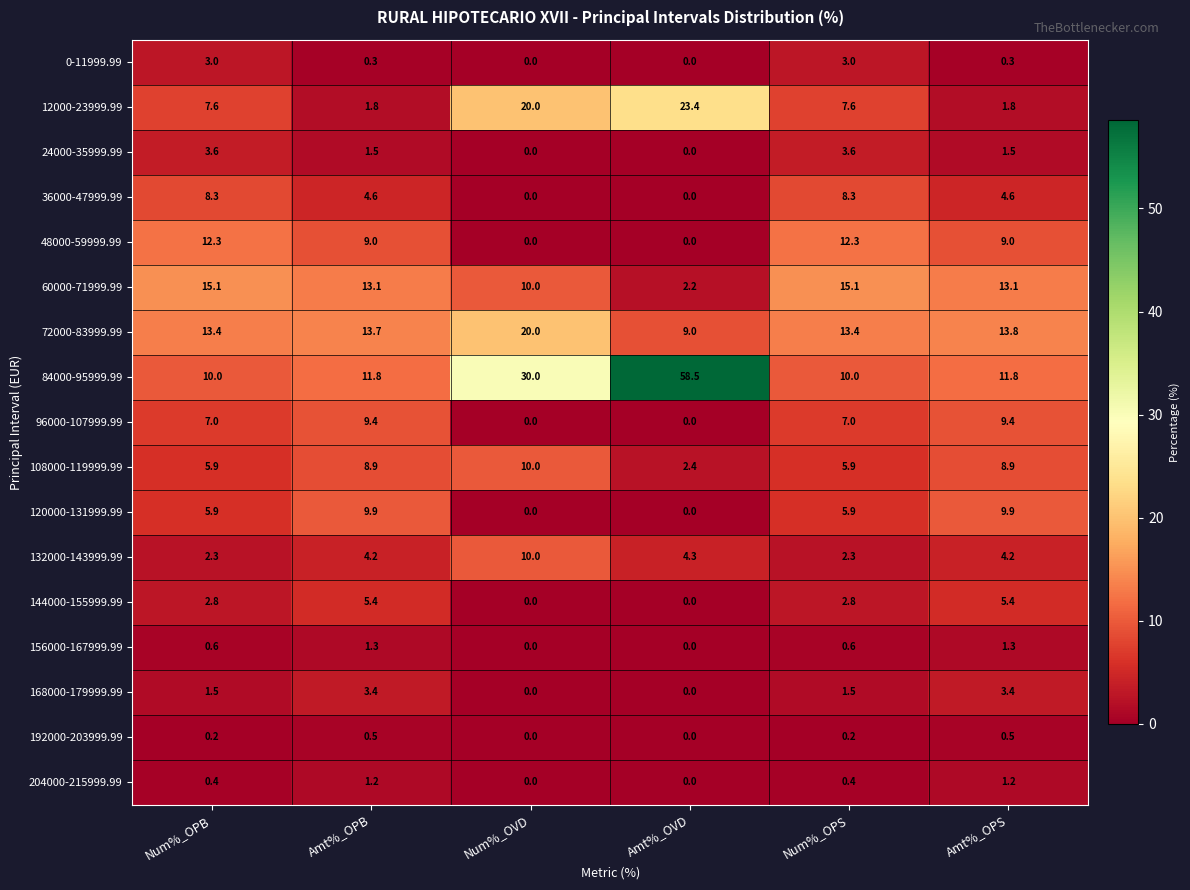

Which series has the largest total across all categories?

84000-95999.99